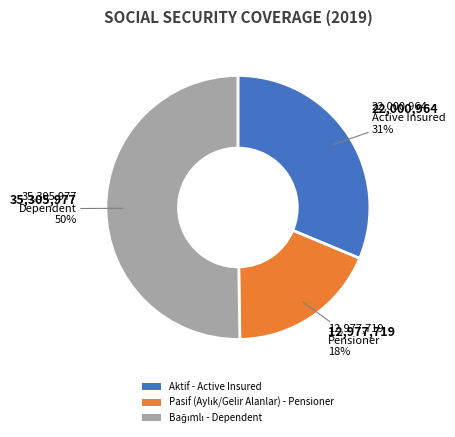

The Aktif - Active Insured slice represents 31% of the pie. True or false?

True